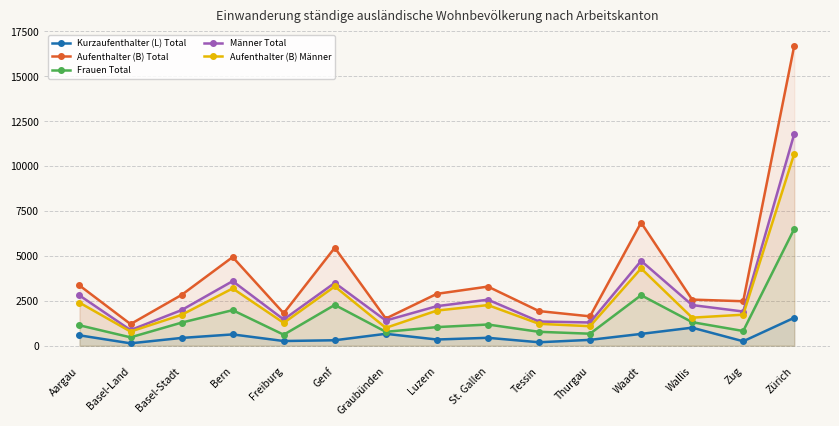

Rank the series by their maximum value, from lowest to highest.

Kurzaufenthalter (L) Total, Frauen Total, Aufenthalter (B) Männer, Männer Total, Aufenthalter (B) Total